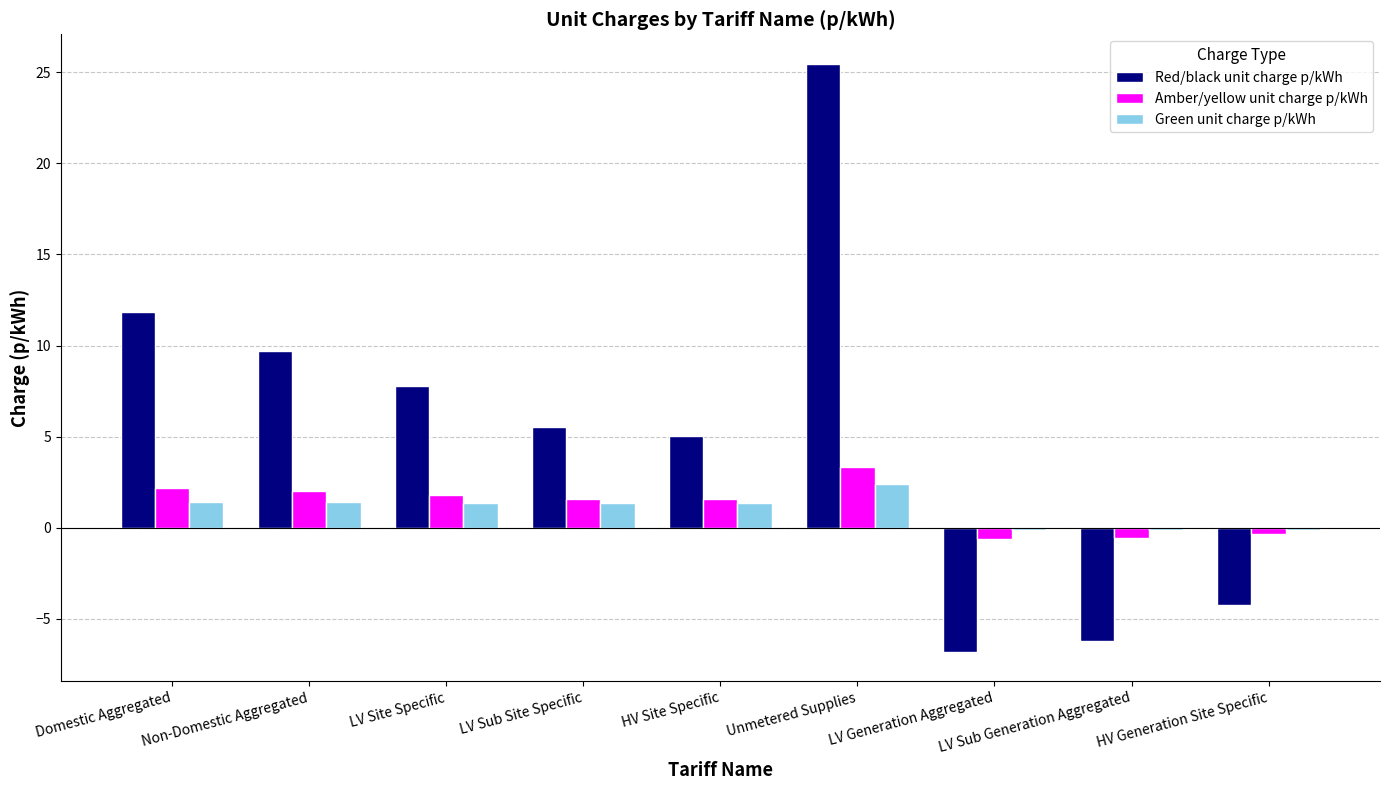

How many series are shown in this chart?

3